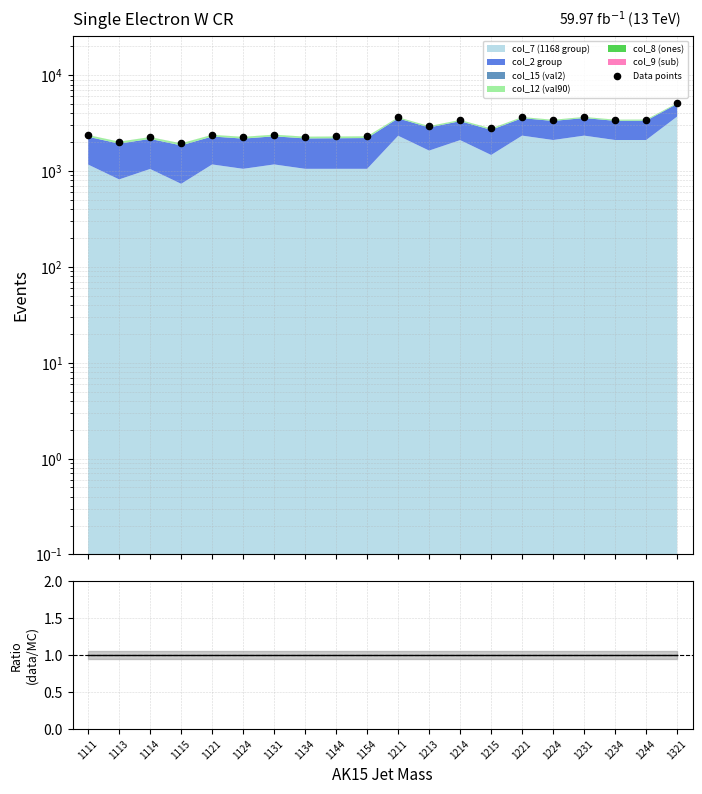

Approximately how many times larger is the value at 1234 compared to 1215?

1.2